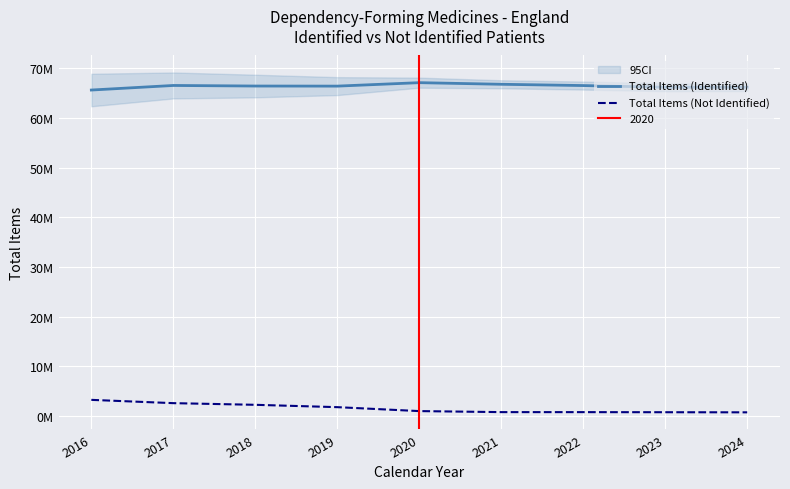

Is the value of Total Items (Not Identified) at 2019 greater than the value of Total Items (Identified) at 2020?

No